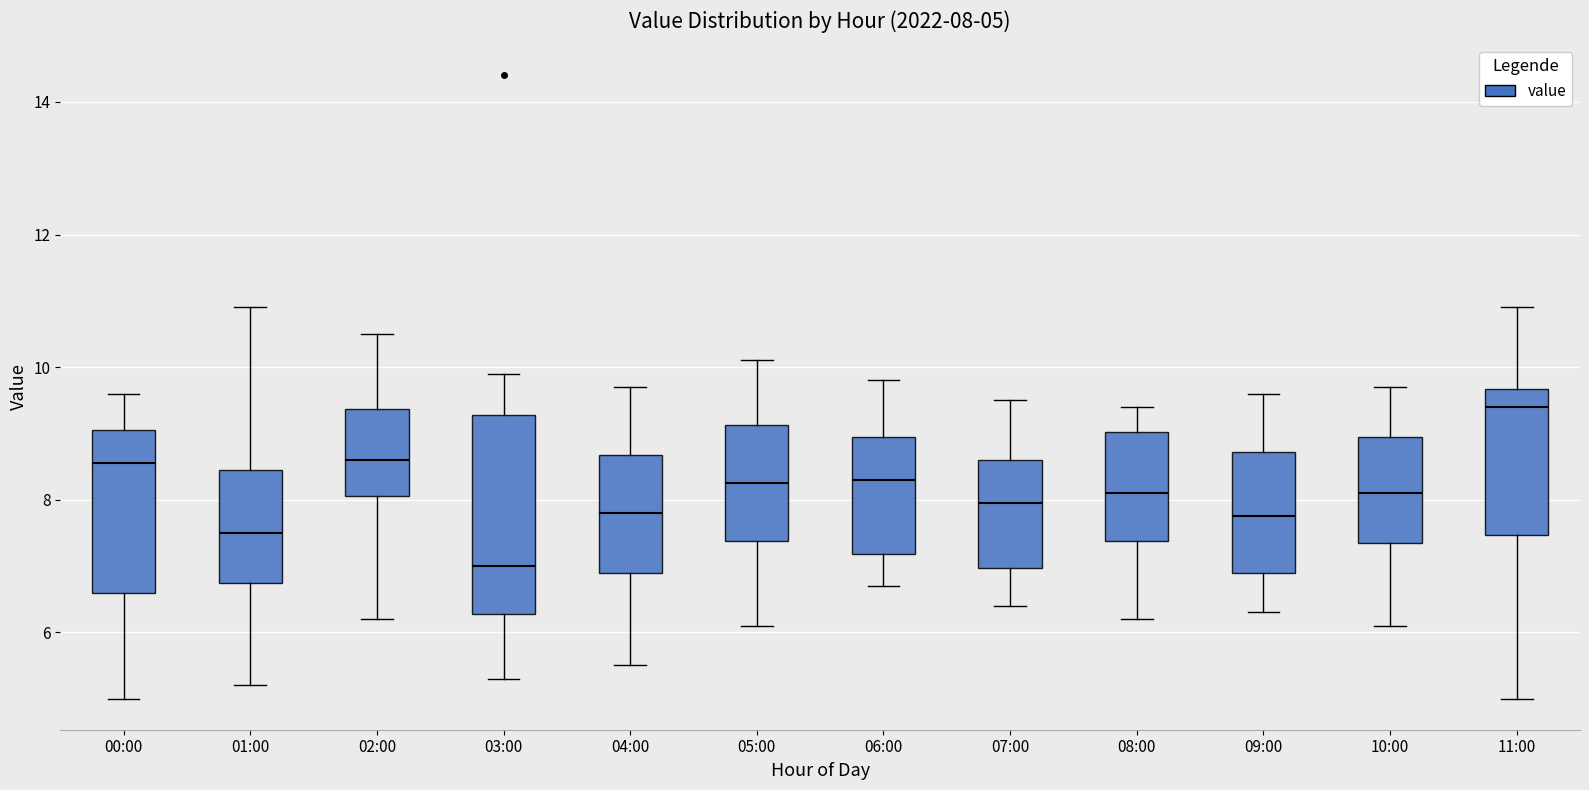

Which box is the tallest, from its lower edge to its upper edge?

03:00